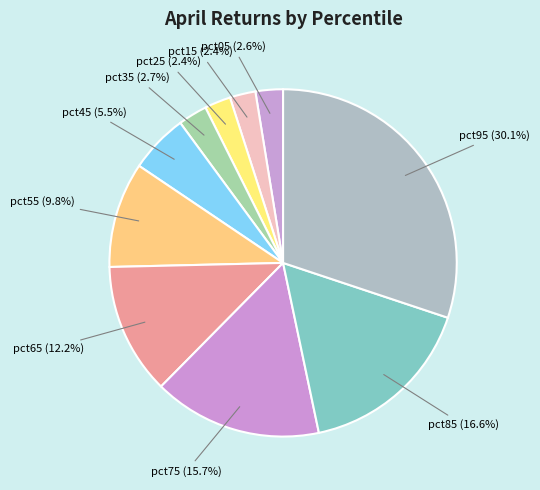

Is it true that pct55 is 1% of the pie?

False